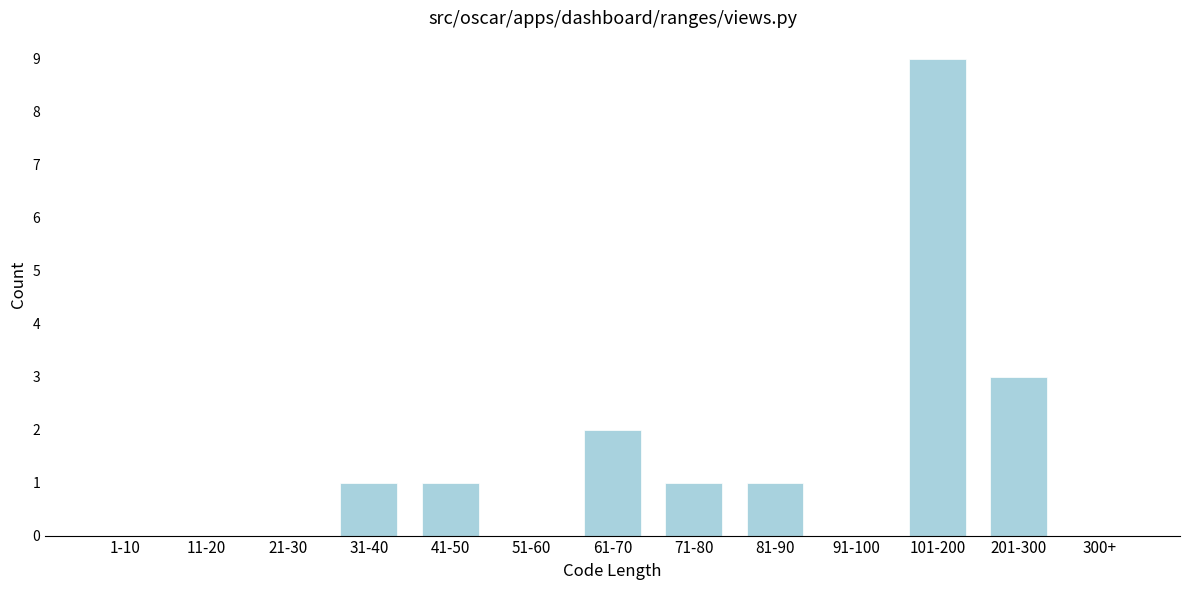

Reading right to left, what are all the values shown in this chart?

300+=0	201-300=3	101-200=9	91-100=0	81-90=1	71-80=1	61-70=2	51-60=0	41-50=1	31-40=1	21-30=0	11-20=0	1-10=0